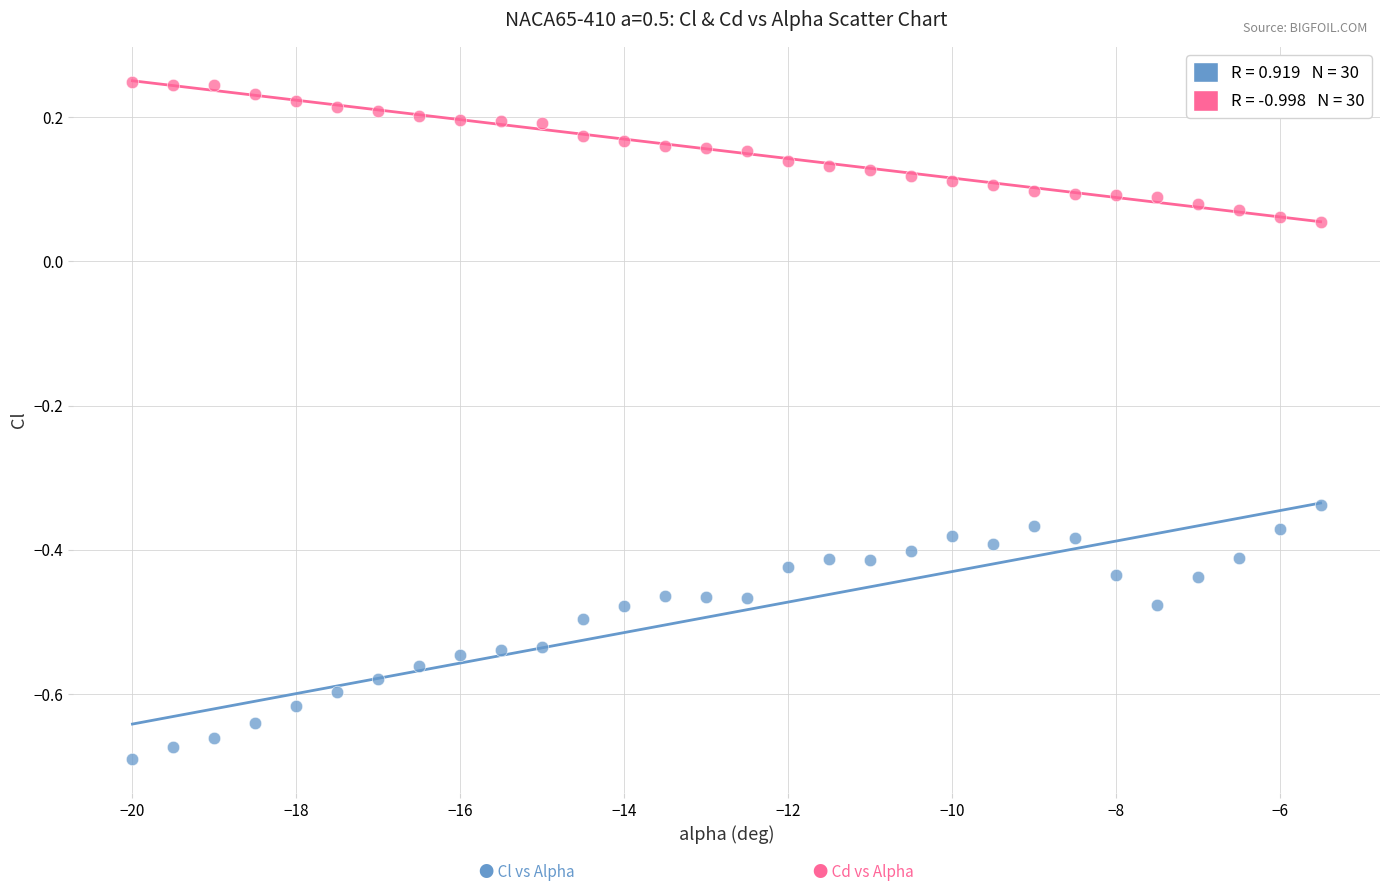

Across all data points, what is the range of Y values (max minus min)?

0.9